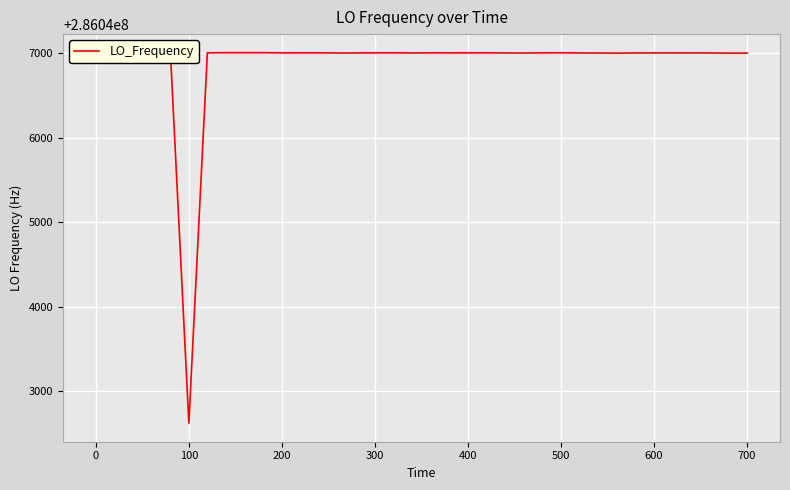

What is the difference between the maximum and minimum values?

4382.0